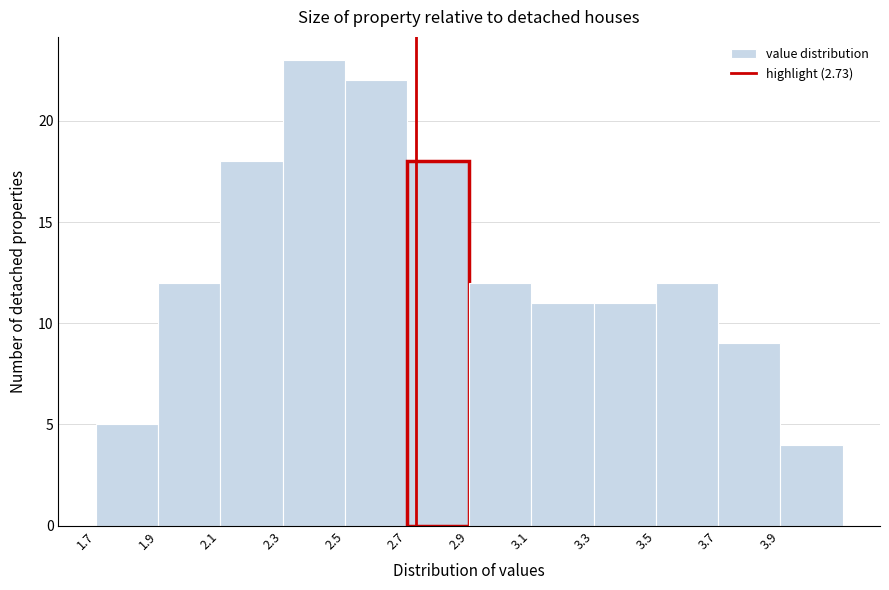

Reading left to right, list every bar in this chart as the range it spans on the x-axis followed by its height. The values are not printed on the chart, so give them approximately, as read against the axis.

1.7 to 1.9: 5
1.9 to 2.1: 12
2.1 to 2.3: 18
2.3 to 2.5: 23
2.5 to 2.7: 22
2.7 to 2.9: 18
2.9 to 3.1: 12
3.1 to 3.3: 11
3.3 to 3.5: 11
3.5 to 3.7: 12
3.7 to 3.9: 9
3.9 to 4.1: 4